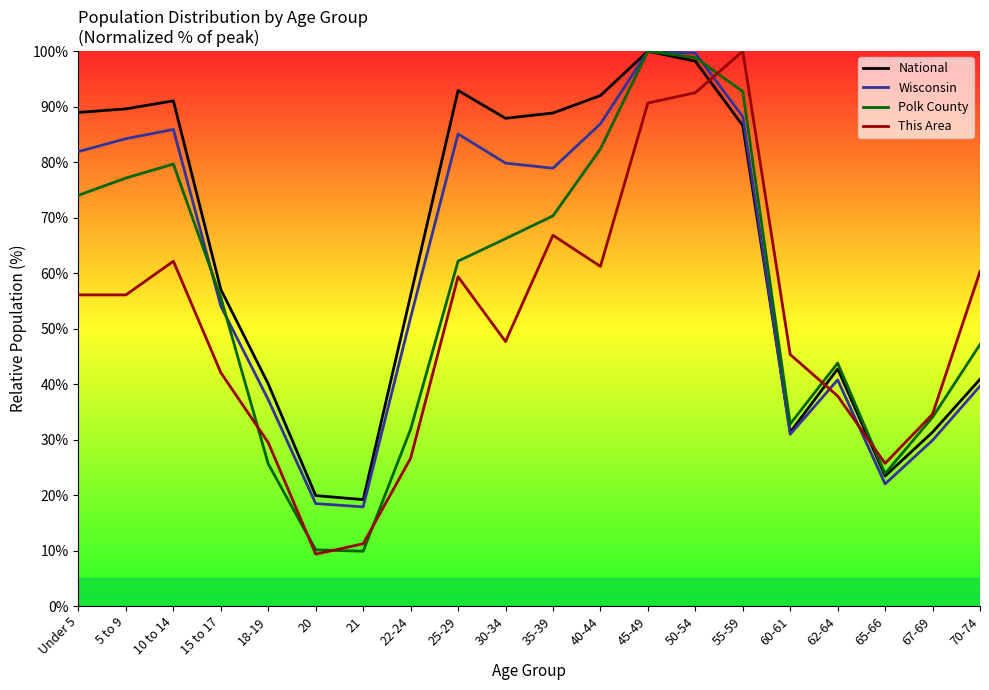

Reading right to left, what are all the values shown in this chart?

National: 70-74=40.9	67-69=31.3	65-66=23.4	62-64=42.7	60-61=31.3	55-59=86.6	50-54=98.2	45-49=100.0	40-44=92.0	35-39=88.9	30-34=87.9	25-29=92.9	22-24=56.0	21=19.2	20=19.9	18-19=40.0	15 to 17=57.0	10 to 14=91.1	5 to 9=89.6	Under 5=89.0
Wisconsin: 70-74=39.6	67-69=29.9	65-66=22.0	62-64=40.8	60-61=30.9	55-59=88.2	50-54=99.7	45-49=100.0	40-44=86.9	35-39=78.9	30-34=79.8	25-29=85.1	22-24=52.0	21=17.9	20=18.5	18-19=37.2	15 to 17=54.0	10 to 14=85.9	5 to 9=84.2	Under 5=81.9
Polk County: 70-74=47.1	67-69=34.0	65-66=23.9	62-64=43.8	60-61=32.8	55-59=92.7	50-54=98.9	45-49=100.0	40-44=82.4	35-39=70.3	30-34=66.2	25-29=62.2	22-24=31.9	21=9.9	20=10.1	18-19=25.6	15 to 17=55.6	10 to 14=79.7	5 to 9=77.1	Under 5=74.0
This Area: 70-74=60.3	67-69=34.6	65-66=25.7	62-64=37.9	60-61=45.3	55-59=100.0	50-54=92.5	45-49=90.7	40-44=61.2	35-39=66.8	30-34=47.7	25-29=59.3	22-24=26.6	21=11.2	20=9.3	18-19=29.4	15 to 17=42.1	10 to 14=62.1	5 to 9=56.1	Under 5=56.1